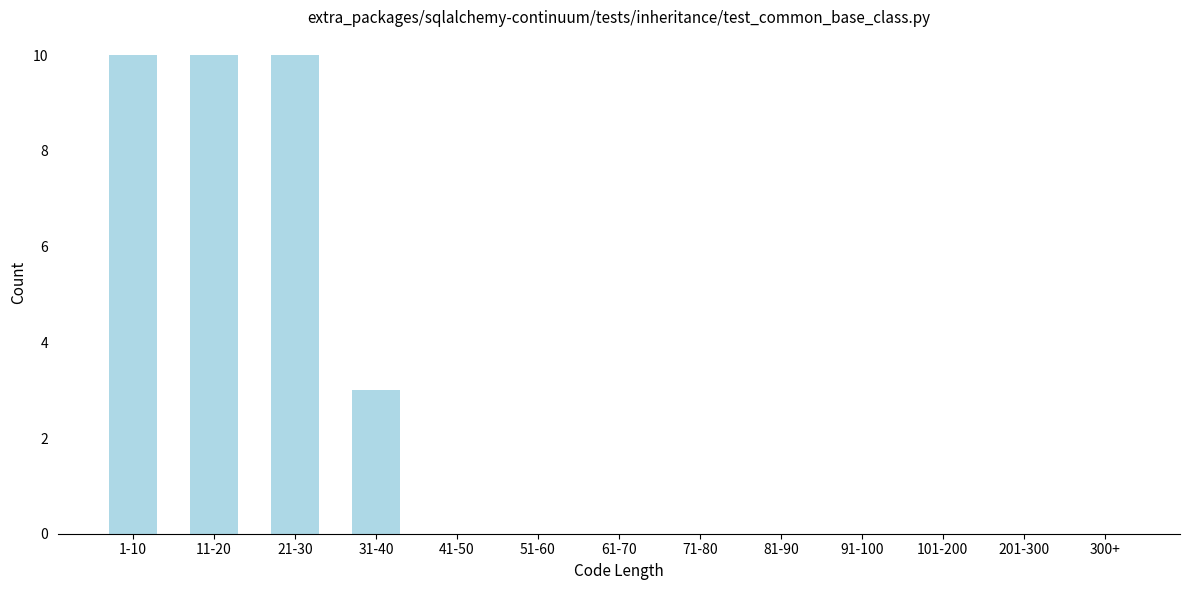

Reading left to right, list all the values displayed in this chart.

1-10=10	11-20=10	21-30=10	31-40=3	41-50=0	51-60=0	61-70=0	71-80=0	81-90=0	91-100=0	101-200=0	201-300=0	300+=0